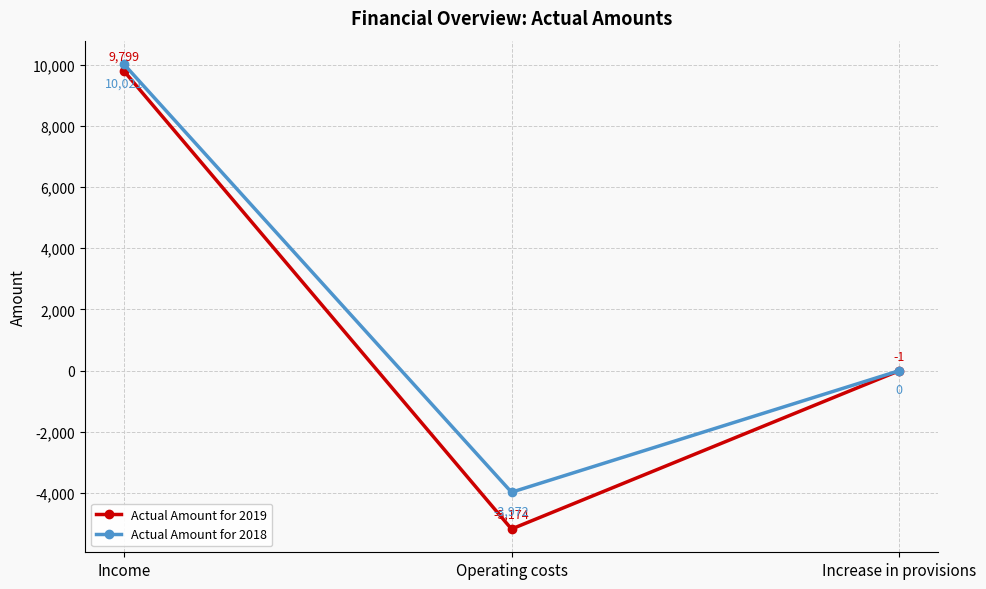

Rank the categories by Actual Amount for 2019 value from lowest to highest.

Operating costs, Increase in provisions, Income